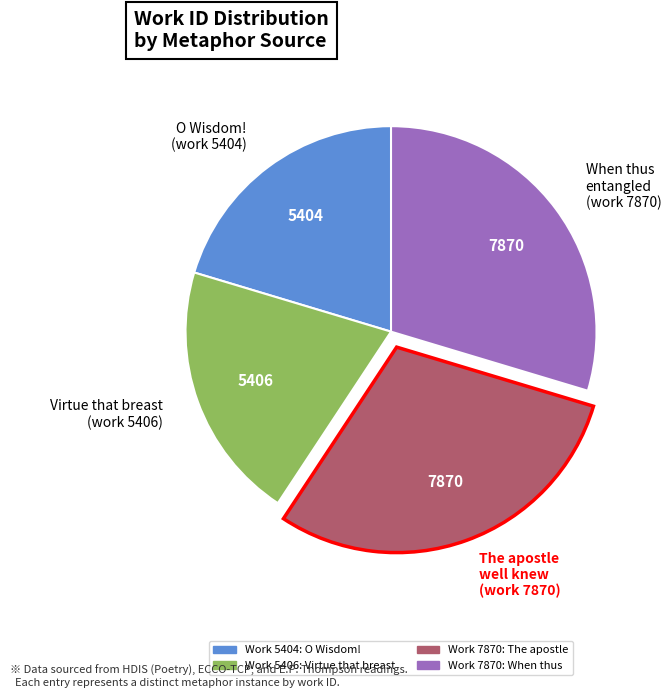

Combined, do When thus entangled (work 7870) and The apostle well knew (work 7870) account for over 50%?

Yes